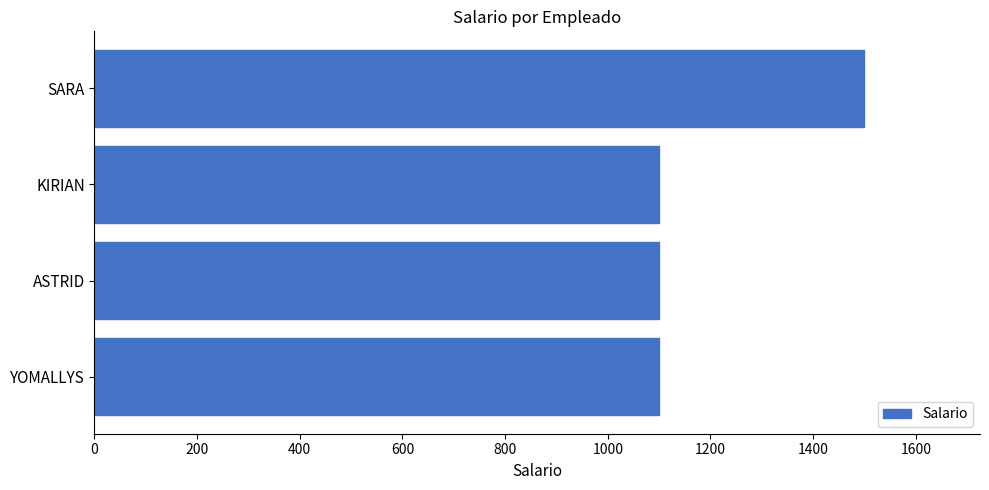

The value at ASTRID is 1710. True or false?

False